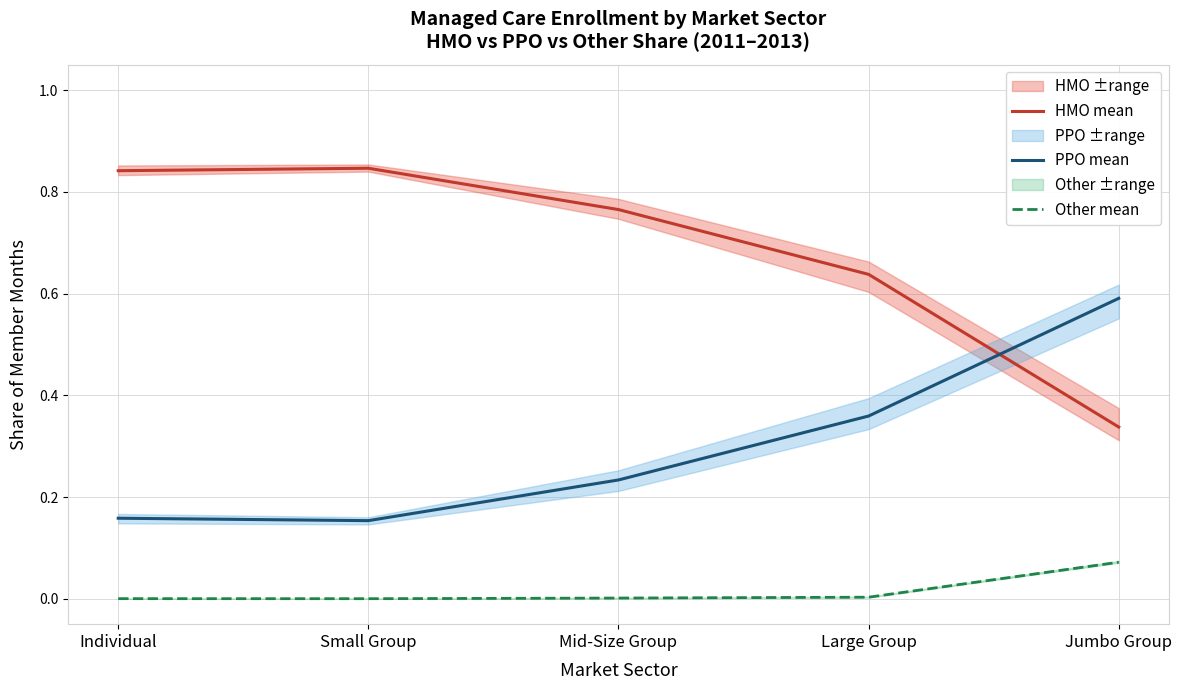

At which label is Other mean closest to 0?

Small Group